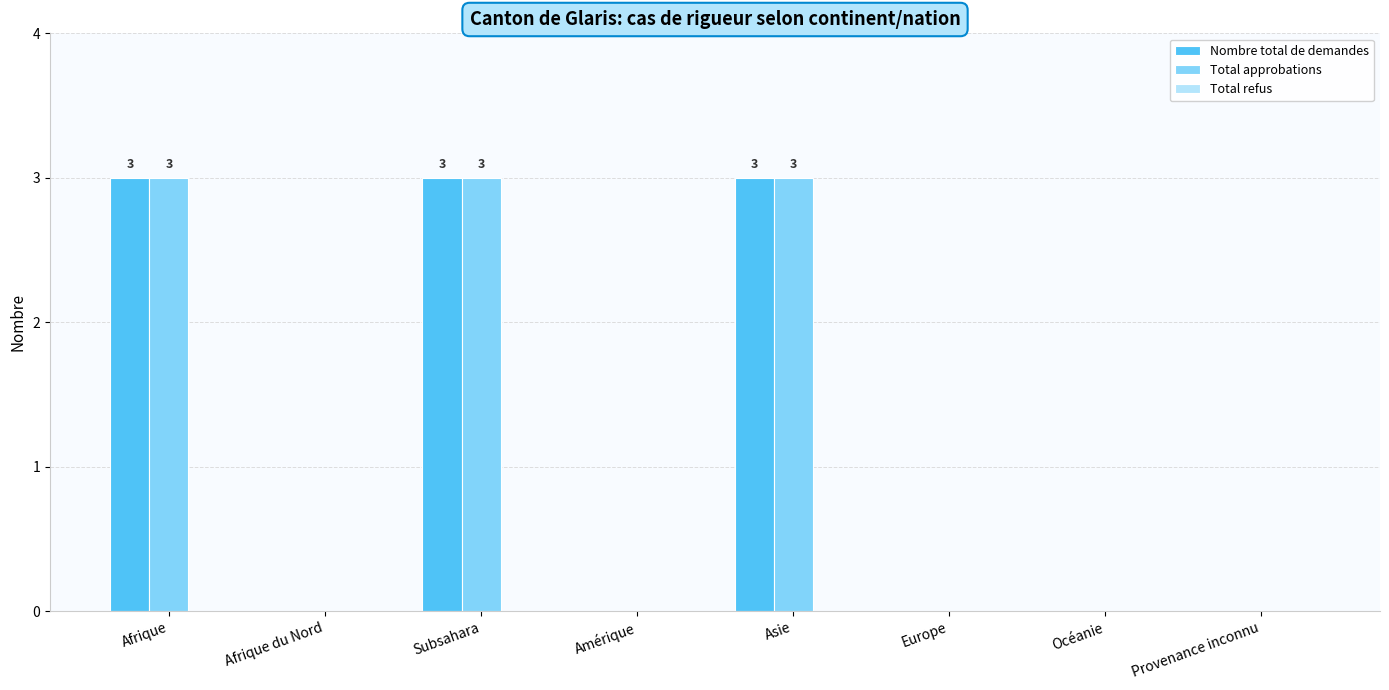

Count the number of categories in the chart.

8